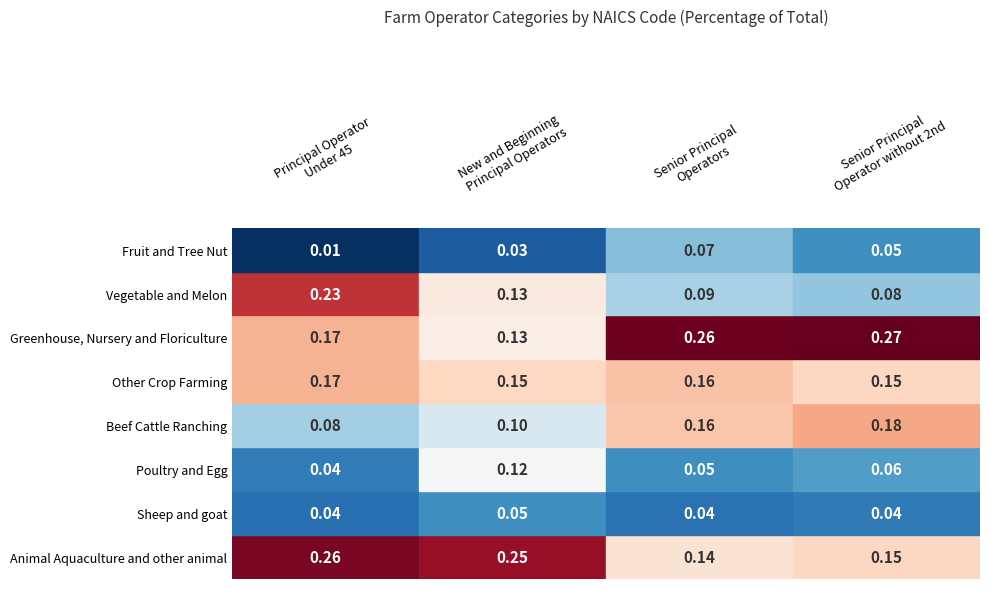

Reading left to right, transcribe all the data shown in this chart.

Animal Aquaculture and other animal: 0=0.3	1=0.2	2=0.1	3=0.2
Sheep and goat: 0=0.0	1=0.1	2=0.0	3=0.0
Poultry and Egg: 0=0.0	1=0.1	2=0.1	3=0.1
Beef Cattle Ranching: 0=0.1	1=0.1	2=0.2	3=0.2
Other Crop Farming: 0=0.2	1=0.1	2=0.2	3=0.2
Greenhouse, Nursery and Floriculture: 0=0.2	1=0.1	2=0.3	3=0.3
Vegetable and Melon: 0=0.2	1=0.1	2=0.1	3=0.1
Fruit and Tree Nut: 0=0.0	1=0.0	2=0.1	3=0.1